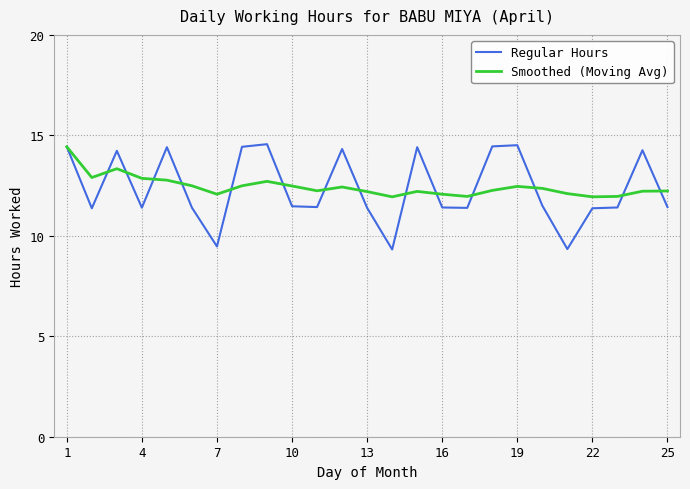

Which series has the widest spread of values?

Regular Hours